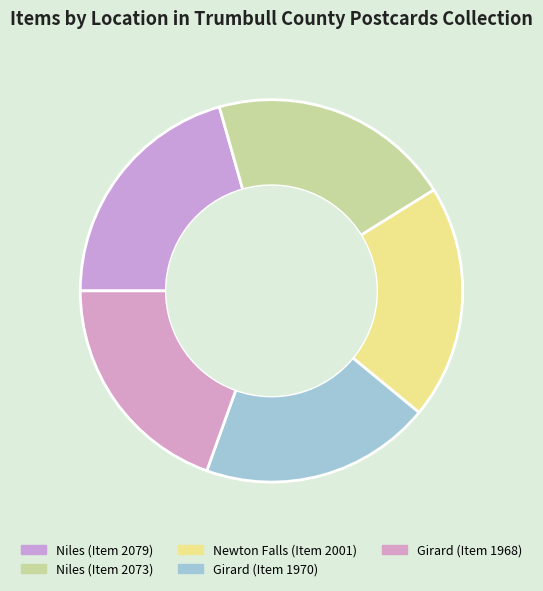

True or false: Newton Falls (Item 2001) accounts for 15% of the total.

False